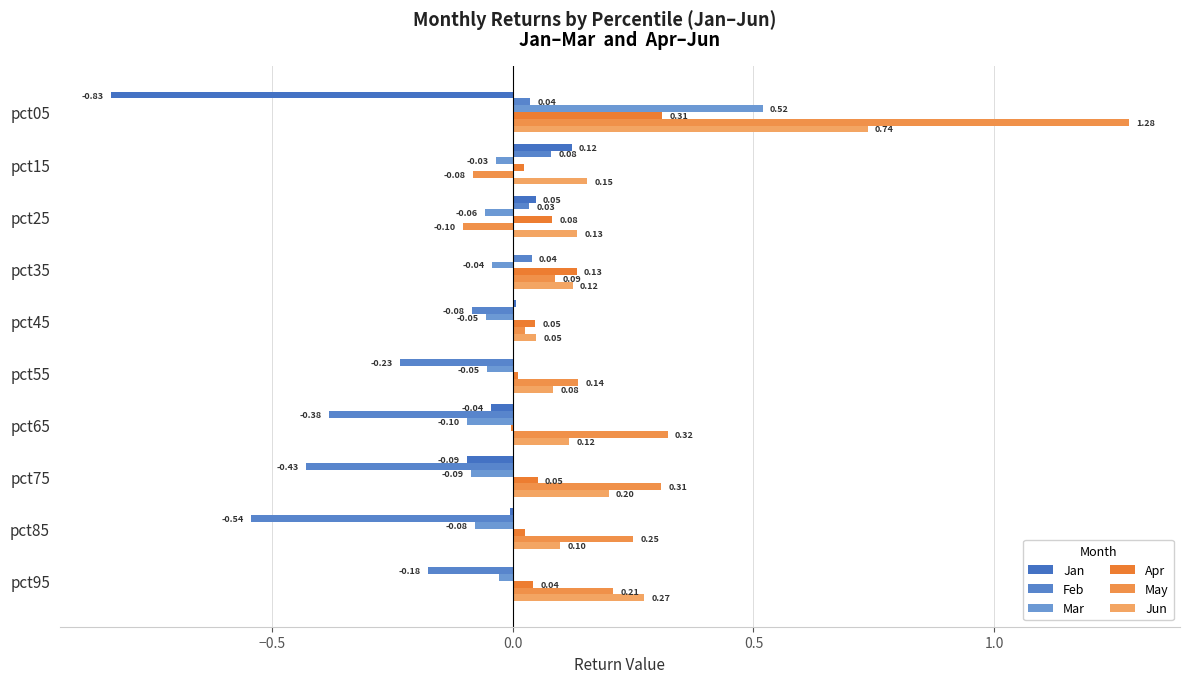

How many values in the May series exceed 0?

8